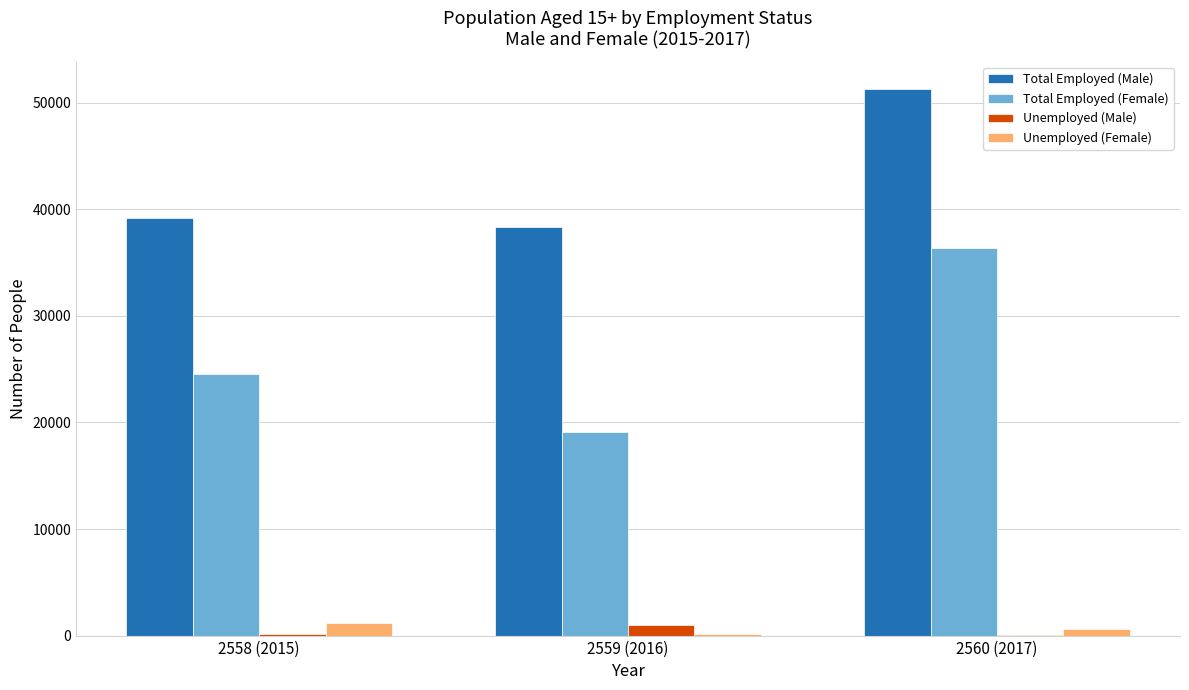

The value of Total Employed (Male) at 2558 (2015) is 39177. True or false?

True